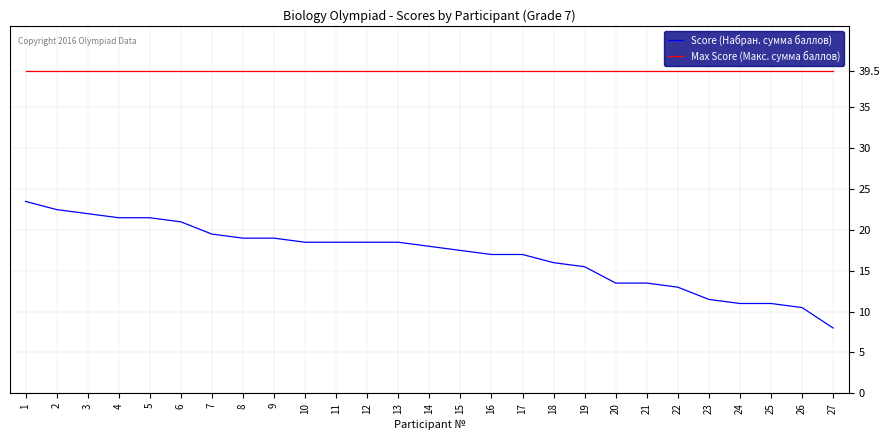

The value of Score (Набран. сумма баллов) at 23 is 11.5. True or false?

True